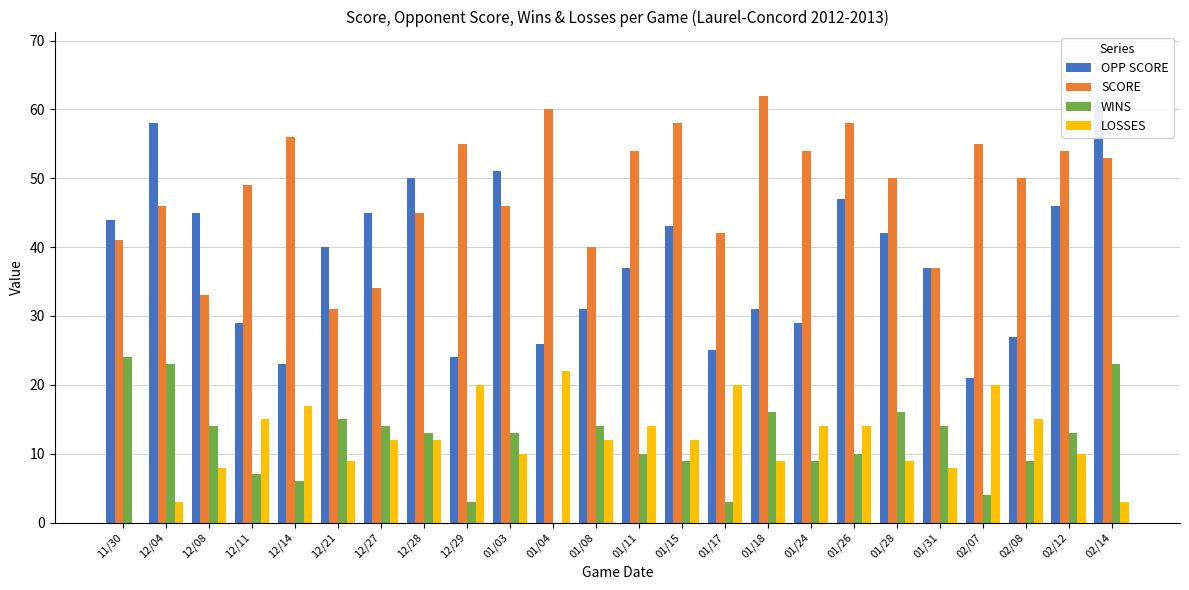

Reading right to left, extract all data points from this chart.

OPP SCORE: 02/14=61	02/12=46	02/08=27	02/07=21	01/31=37	01/28=42	01/26=47	01/24=29	01/18=31	01/17=25	01/15=43	01/11=37	01/08=31	01/04=26	01/03=51	12/29=24	12/28=50	12/27=45	12/21=40	12/14=23	12/11=29	12/08=45	12/04=58	11/30=44
SCORE: 02/14=53	02/12=54	02/08=50	02/07=55	01/31=37	01/28=50	01/26=58	01/24=54	01/18=62	01/17=42	01/15=58	01/11=54	01/08=40	01/04=60	01/03=46	12/29=55	12/28=45	12/27=34	12/21=31	12/14=56	12/11=49	12/08=33	12/04=46	11/30=41
WINS: 02/14=23	02/12=13	02/08=9	02/07=4	01/31=14	01/28=16	01/26=10	01/24=9	01/18=16	01/17=3	01/15=9	01/11=10	01/08=14	01/04=0	01/03=13	12/29=3	12/28=13	12/27=14	12/21=15	12/14=6	12/11=7	12/08=14	12/04=23	11/30=24
LOSSES: 02/14=3	02/12=10	02/08=15	02/07=20	01/31=8	01/28=9	01/26=14	01/24=14	01/18=9	01/17=20	01/15=12	01/11=14	01/08=12	01/04=22	01/03=10	12/29=20	12/28=12	12/27=12	12/21=9	12/14=17	12/11=15	12/08=8	12/04=3	11/30=0